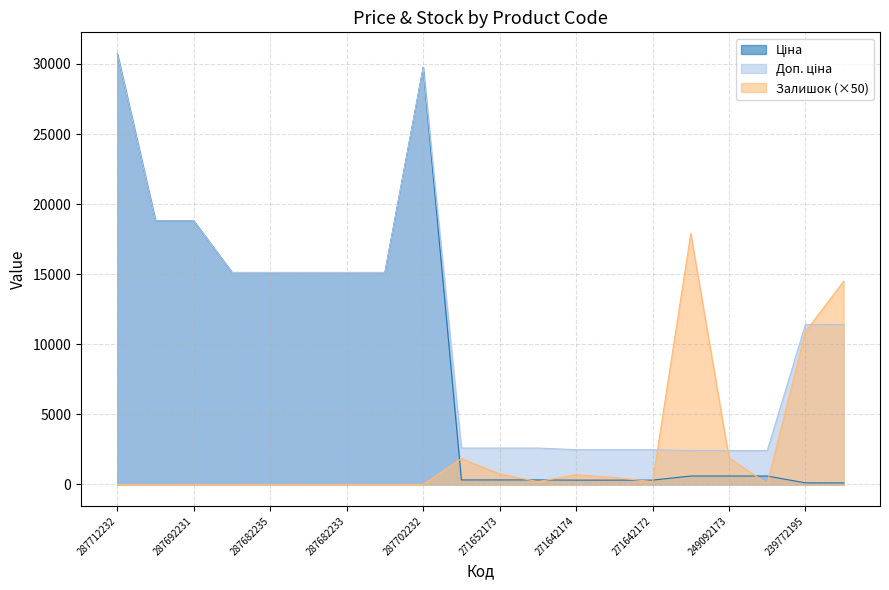

Rank the categories by Доп. ціна value from lowest to highest.

249092174, 249092173, 249092172, 271642174, 271642173, 271642172, 271652174, 271652173, 271652172, 239772195, 239772179, 287682236, 287682235, 287682234, 287682233, 287682231, 287692233, 287692231, 287702232, 287712232